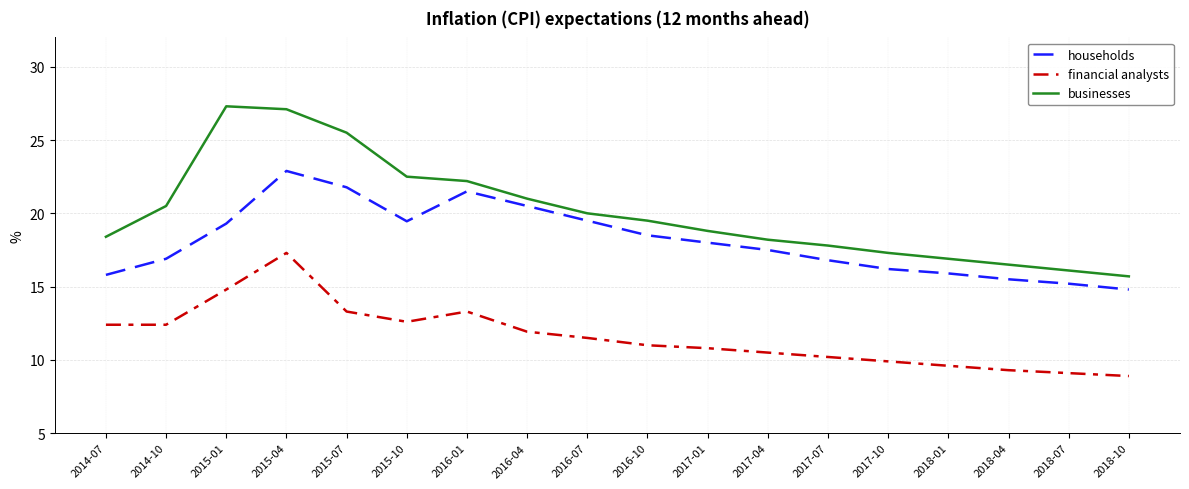

What is the greatest value displayed?

27.3